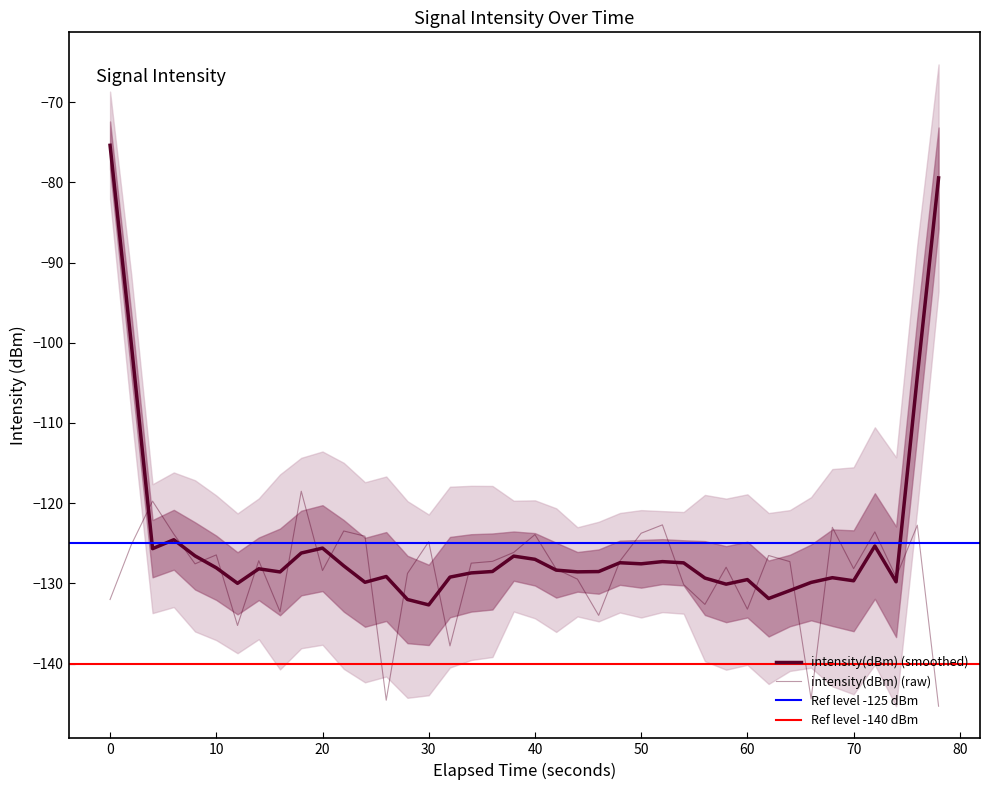

How many interior local valleys (lower than both neighbors) does the data have?

12